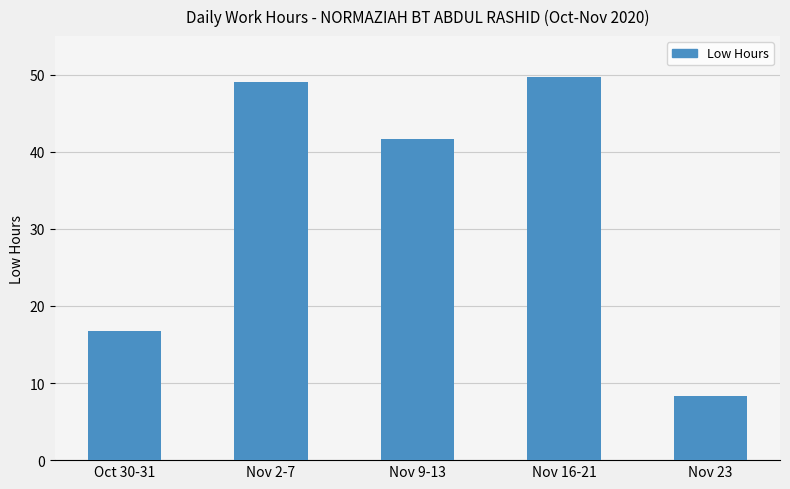

Is it true that the value at Nov 2-7 is 21.8?

False